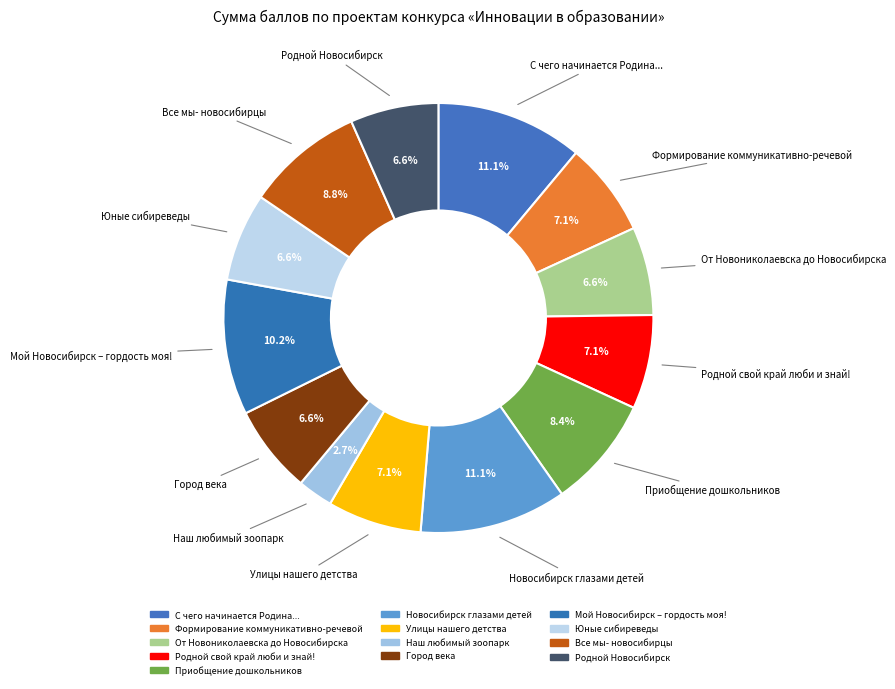

True or false: Формирование коммуникативно-речевой accounts for 7% of the total.

True